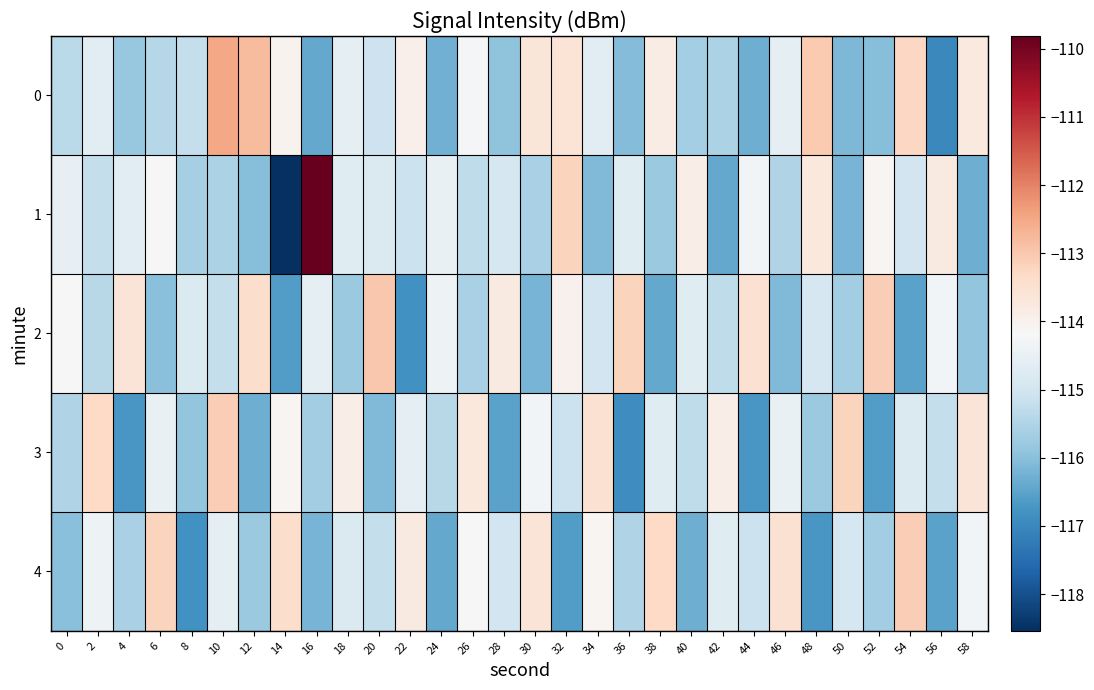

Which category has the lowest value across all series?

14